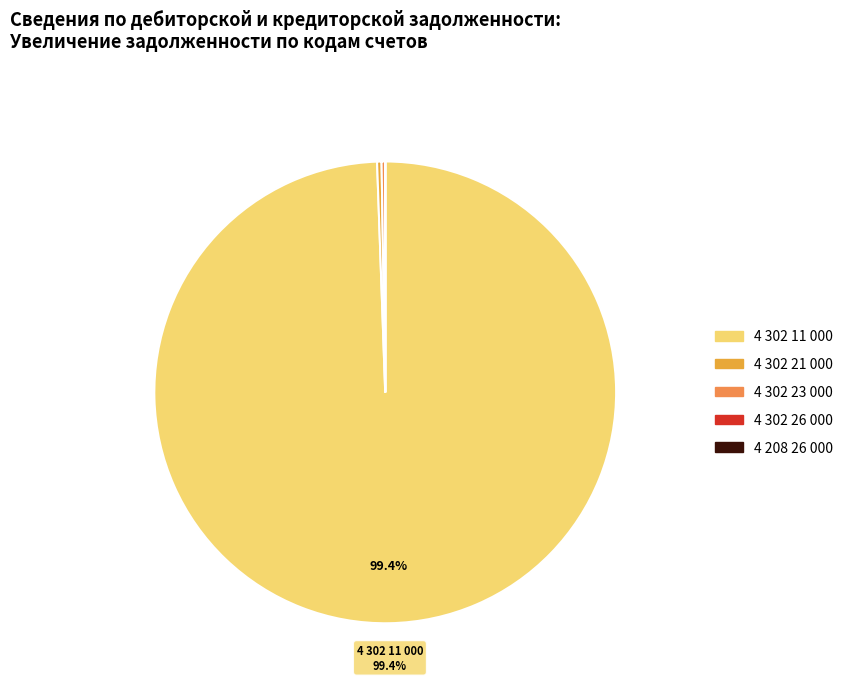

What is the largest slice in the pie chart?

4 302 11 000